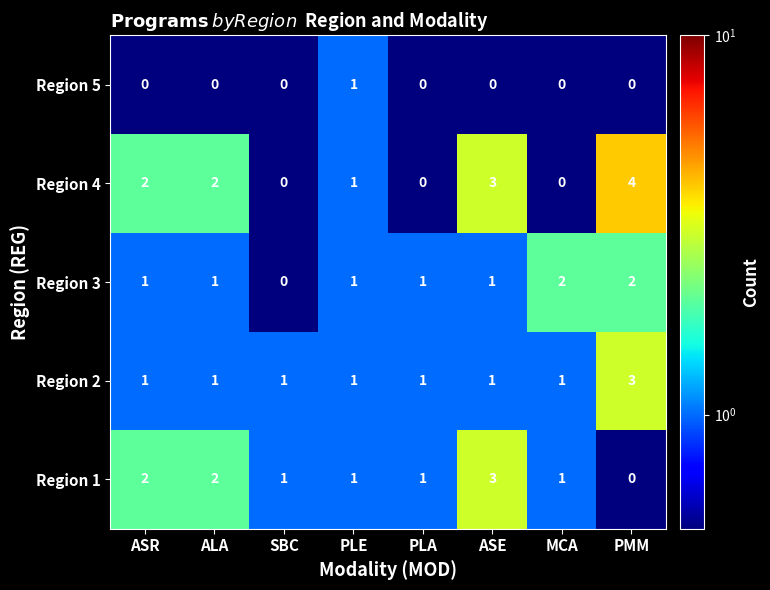

How many Region 3 values are between 1 and 2?

7